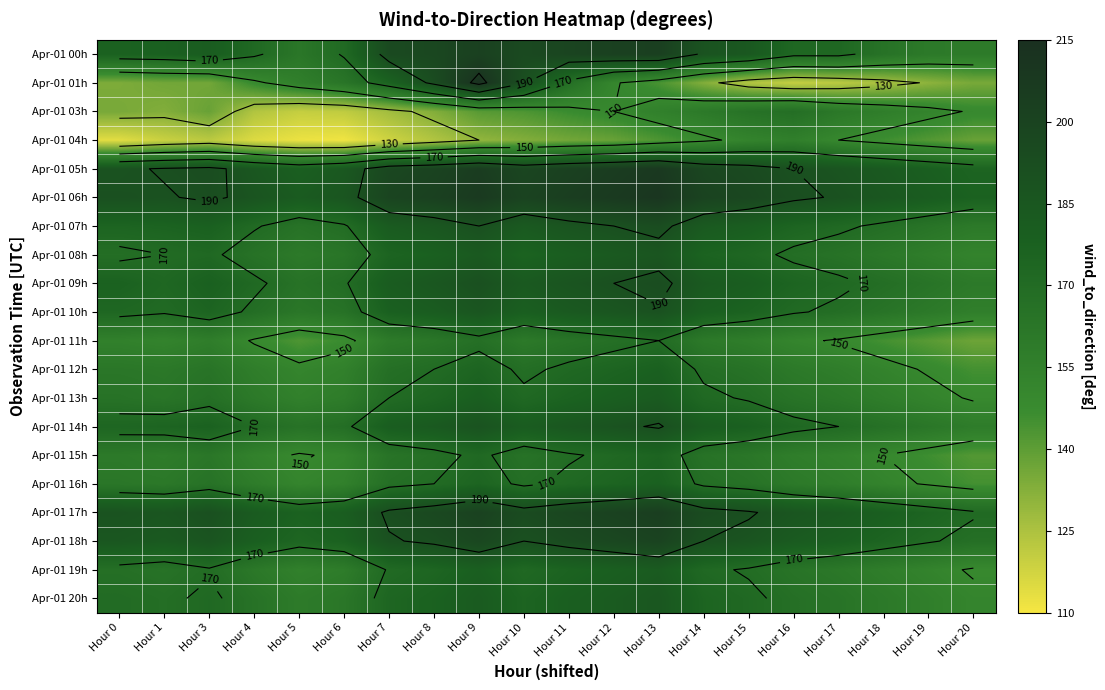

List the labels in order of Apr-01 15h value, smallest first.

Hour 20, Hour 19, Hour 5, Hour 18, Hour 6, Hour 4, Hour 17, Hour 16, Hour 1, Hour 0, Hour 3, Hour 15, Hour 7, Hour 10, Hour 14, Hour 8, Hour 11, Hour 9, Hour 12, Hour 13